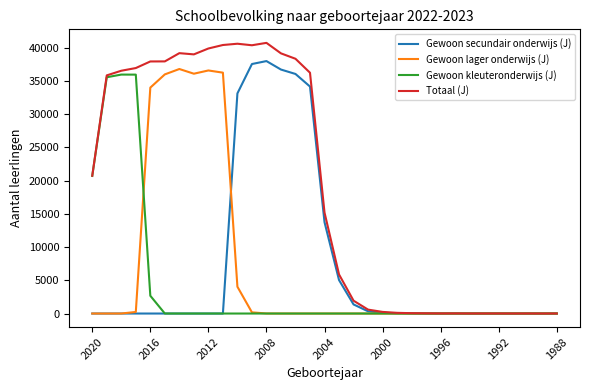

What is the maximum value for Gewoon kleuteronderwijs (J)?

35937